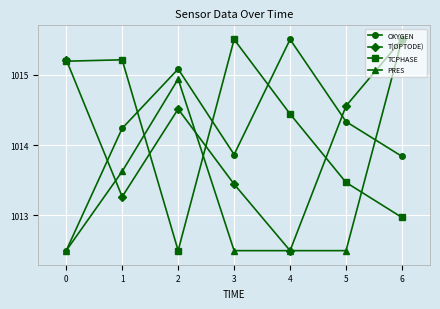

How many times do TCPHASE and PRES cross each other?

3